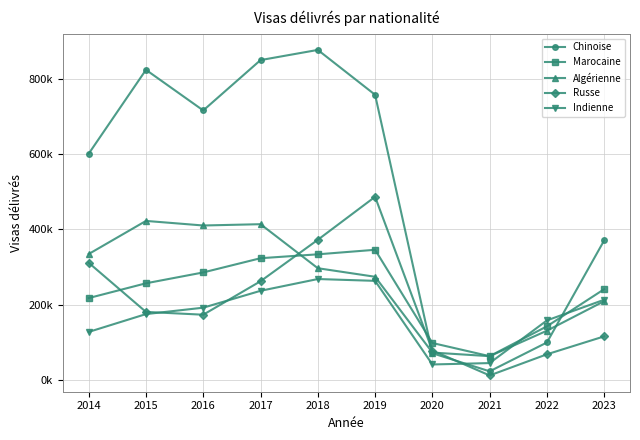

What is the approximate value of Indienne at 2014, to the nearest 50?

128000